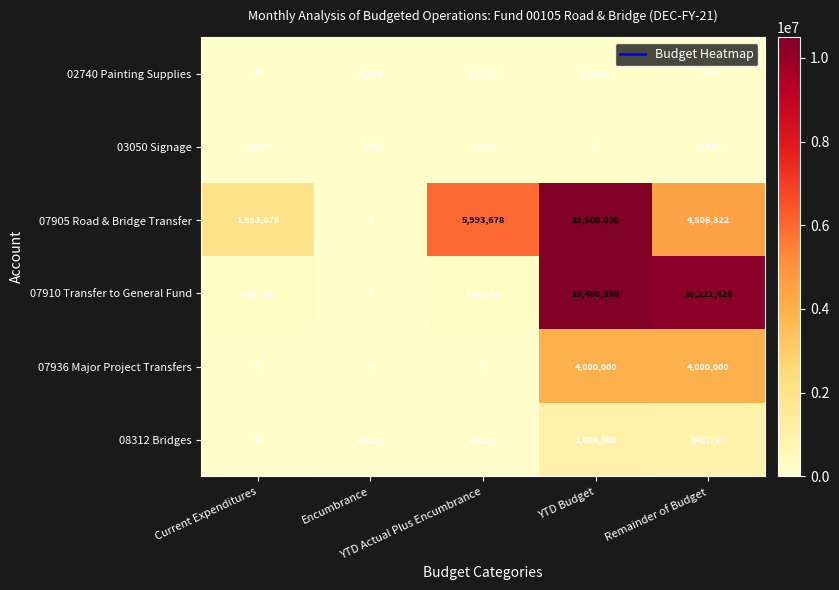

What is the maximum value shown in the chart?

10500000